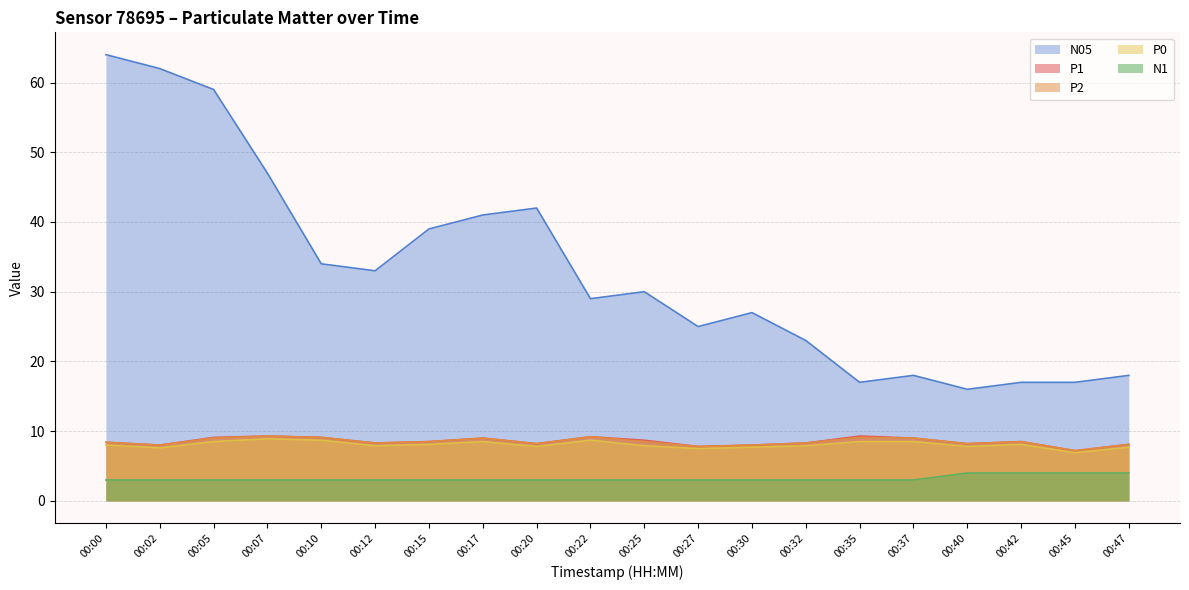

Reading left to right, list all the values displayed in this chart.

P1: 8.4	8.0	9.1	9.3	9.1	8.3	8.5	9.0	8.2	9.2	8.7	7.8	8.0	8.3	9.3	9.0	8.2	8.5	7.2	8.1
P2: 8.4	8.0	9.0	9.3	9.1	8.3	8.5	9.0	8.2	9.2	8.5	7.8	8.0	8.3	9.1	9.0	8.2	8.5	7.2	8.1
P0: 8.0	7.6	8.5	8.9	8.7	7.9	8.1	8.5	7.8	8.7	7.9	7.5	7.7	7.9	8.5	8.5	7.8	8.1	6.9	7.7
N1: 3.0	3.0	3.0	3.0	3.0	3.0	3.0	3.0	3.0	3.0	3.0	3.0	3.0	3.0	3.0	3.0	4.0	4.0	4.0	4.0
N05: 64.0	62.0	59.0	47.0	34.0	33.0	39.0	41.0	42.0	29.0	30.0	25.0	27.0	23.0	17.0	18.0	16.0	17.0	17.0	18.0